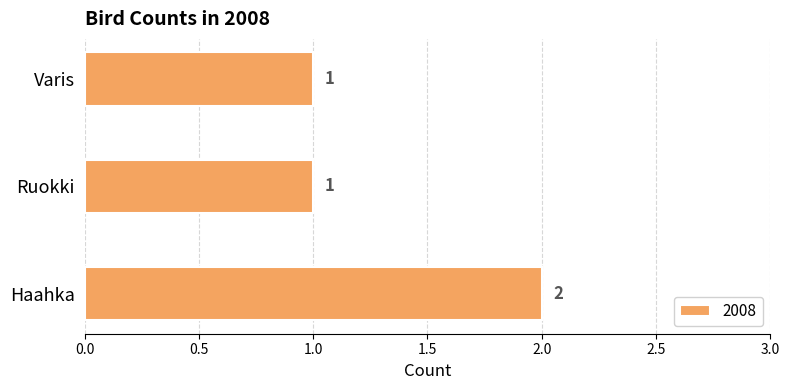

What is the change in value from Haahka to Varis?

-1